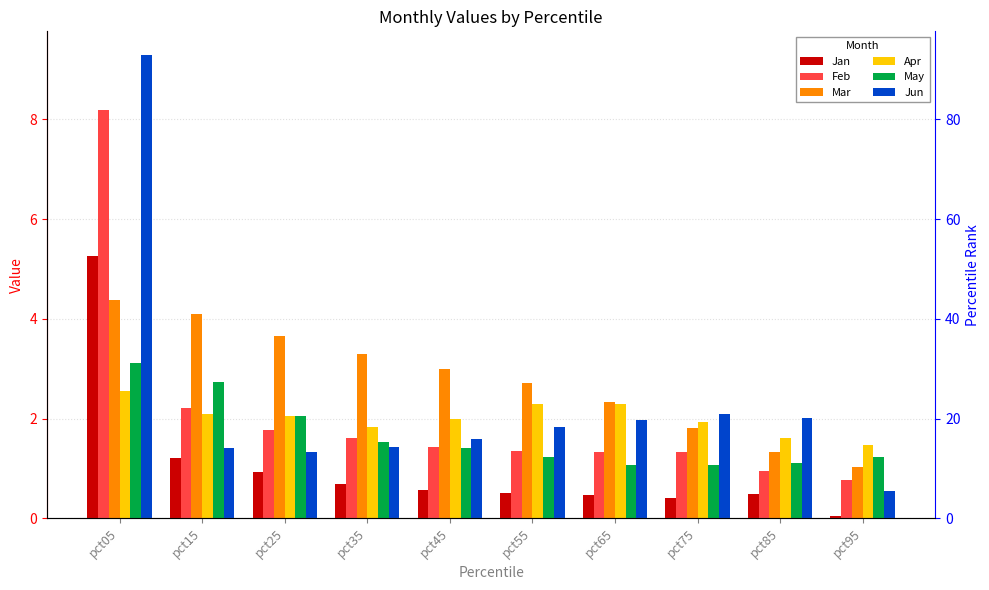

What is the greatest value displayed?

9.3